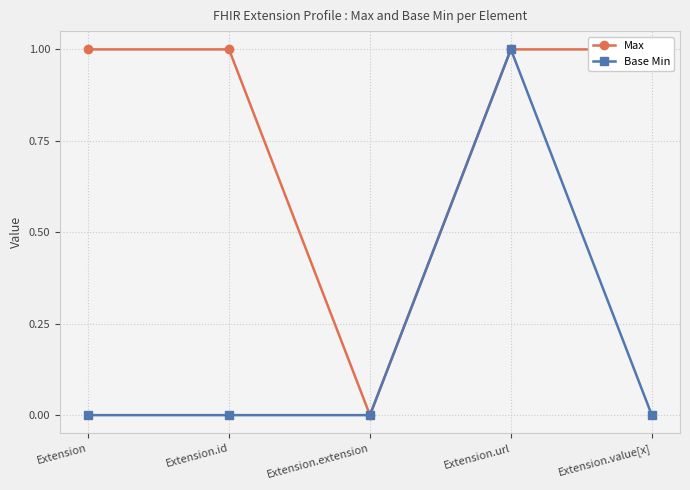

Reading left to right, what are all the values shown in this chart?

Max: Extension=1	Extension.id=1	Extension.extension=0	Extension.url=1	Extension.value[x]=1
Base Min: Extension=0	Extension.id=0	Extension.extension=0	Extension.url=1	Extension.value[x]=0